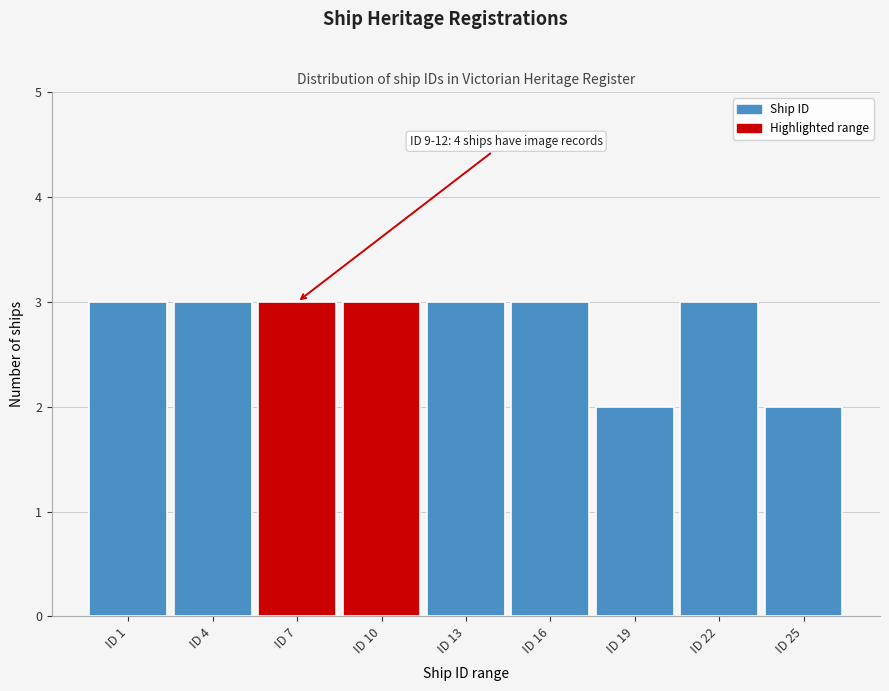

Reading left to right, transcribe all the data shown in this chart.

ID 1=3	ID 4=3	ID 7=3	ID 10=3	ID 13=3	ID 16=3	ID 19=2	ID 22=3	ID 25=2